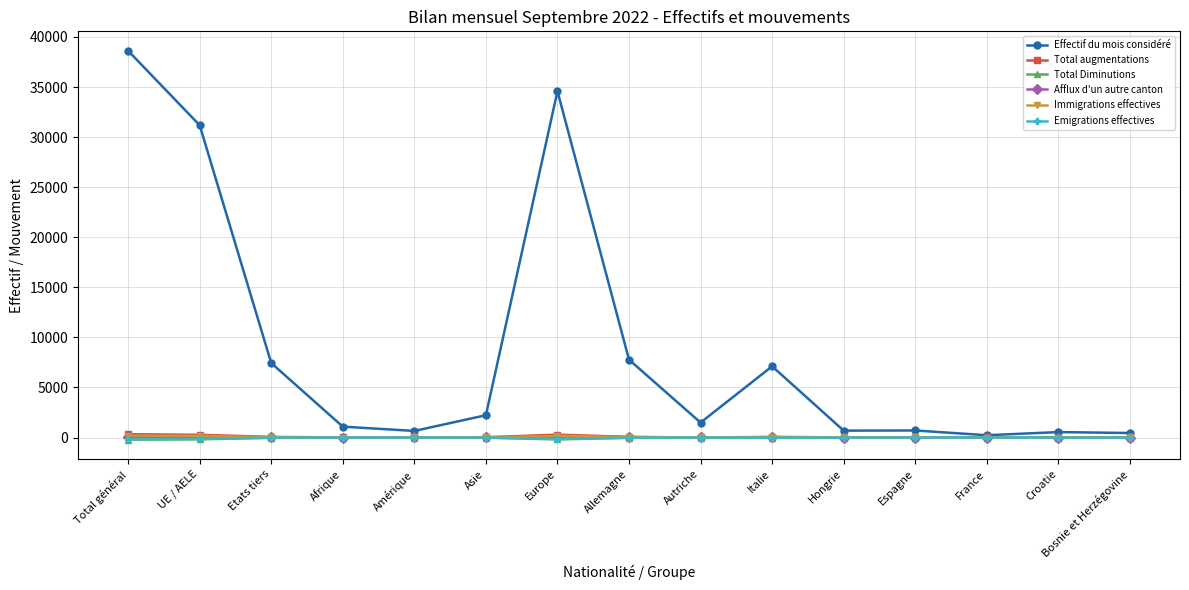

In Immigrations effectives, how many points are higher than both neighbors (excluding endpoints)?

2